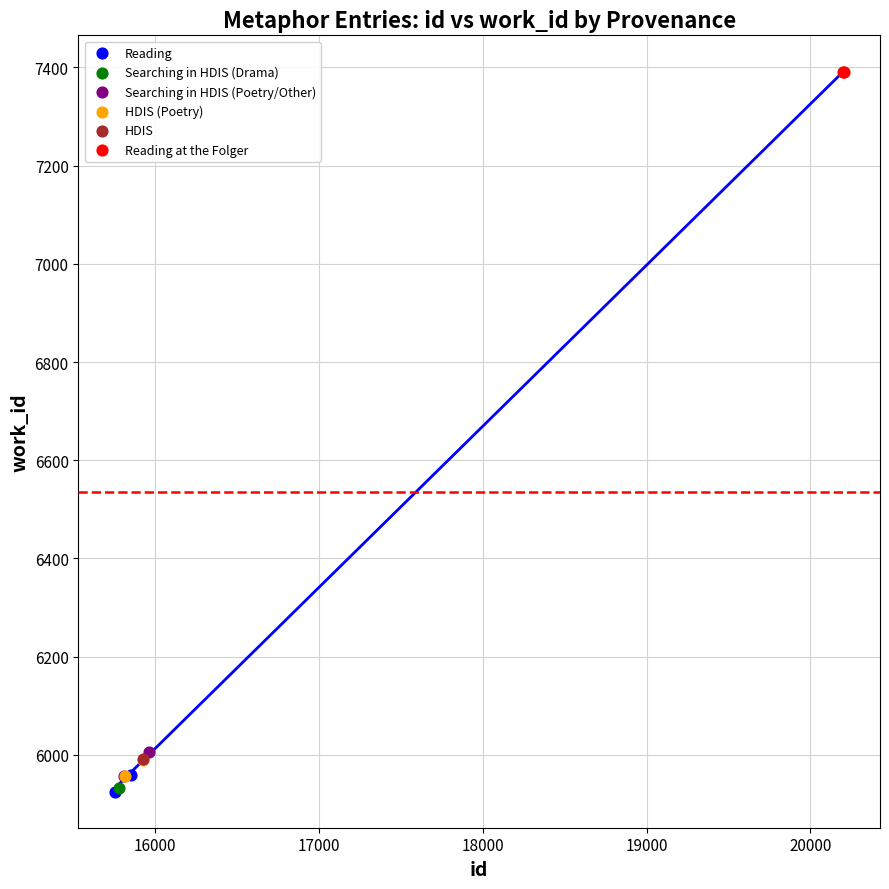

Which series contains the highest Y value?

Reading at the Folger